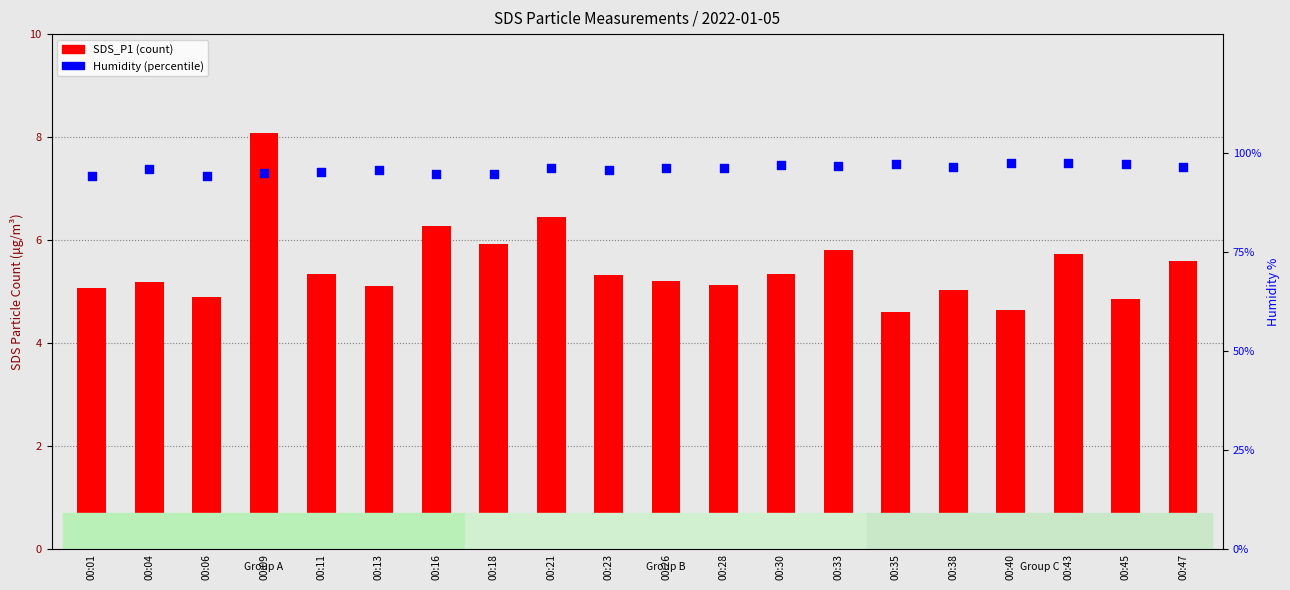

Is the value of SDS_P1 at 00:23 greater than the value of Humidity % at 00:26?

No